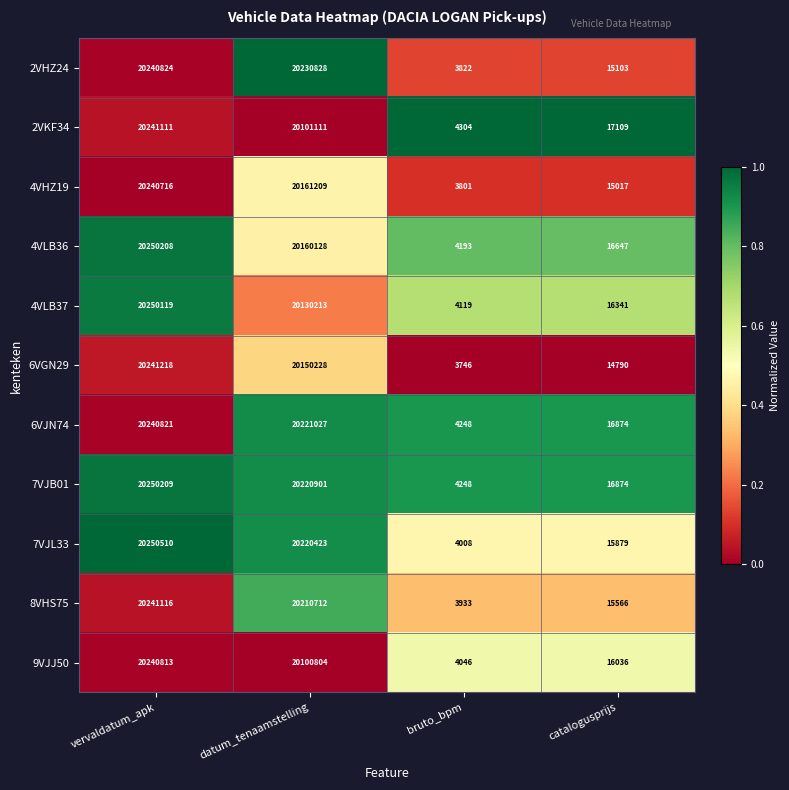

Which series has the largest total across all categories?

7VJB01